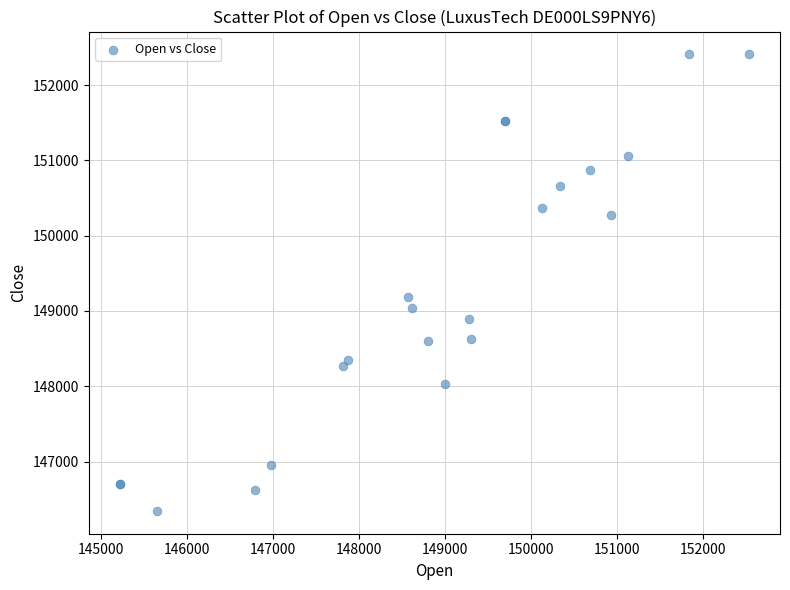

What Y value in the scatter plot is closest to 149376?

149186